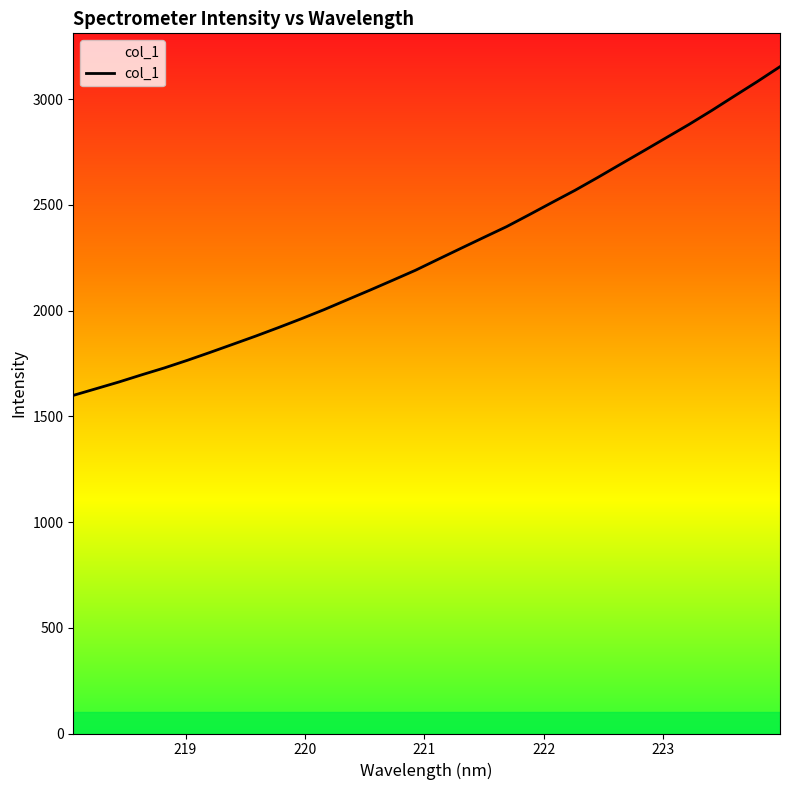

What is the smallest value displayed?

1599.3